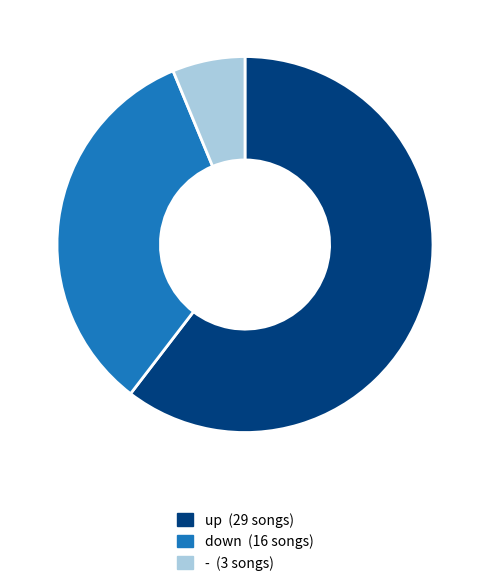

True or false: up accounts for 60% of the total.

True